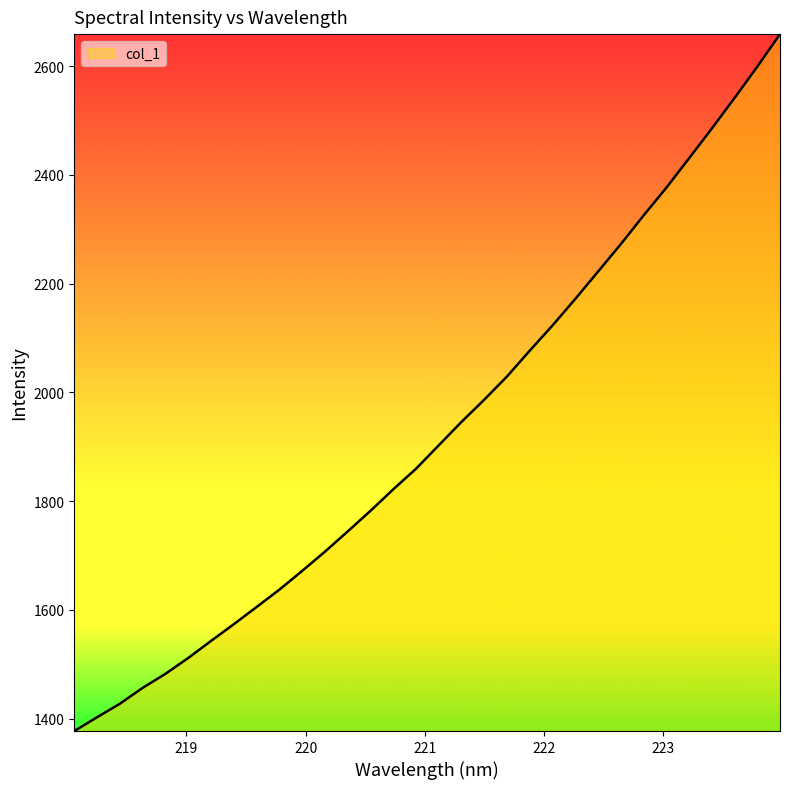

What is the maximum value shown in the chart?

2658.6